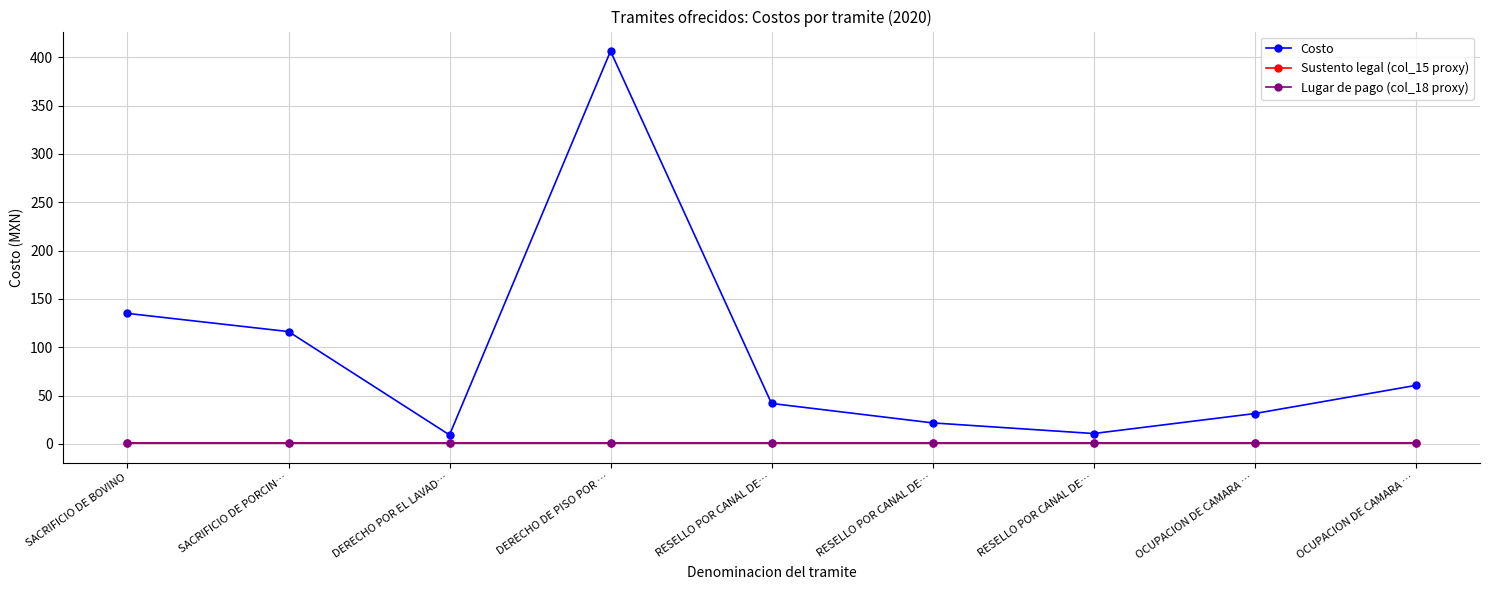

Is this an area chart (filled region under the line)?

No